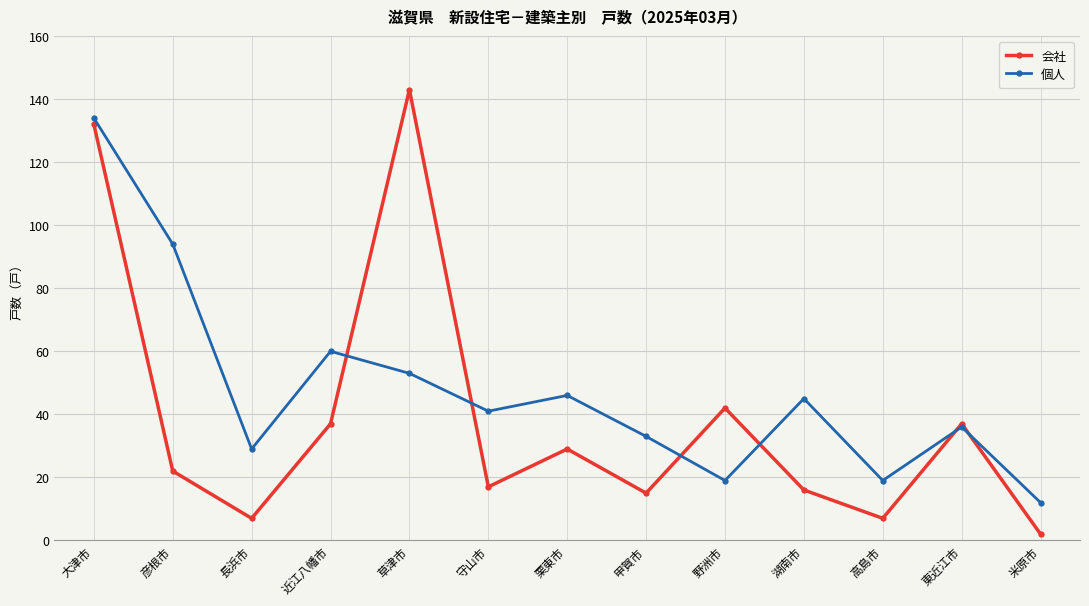

Which series has the largest total across all categories?

個人